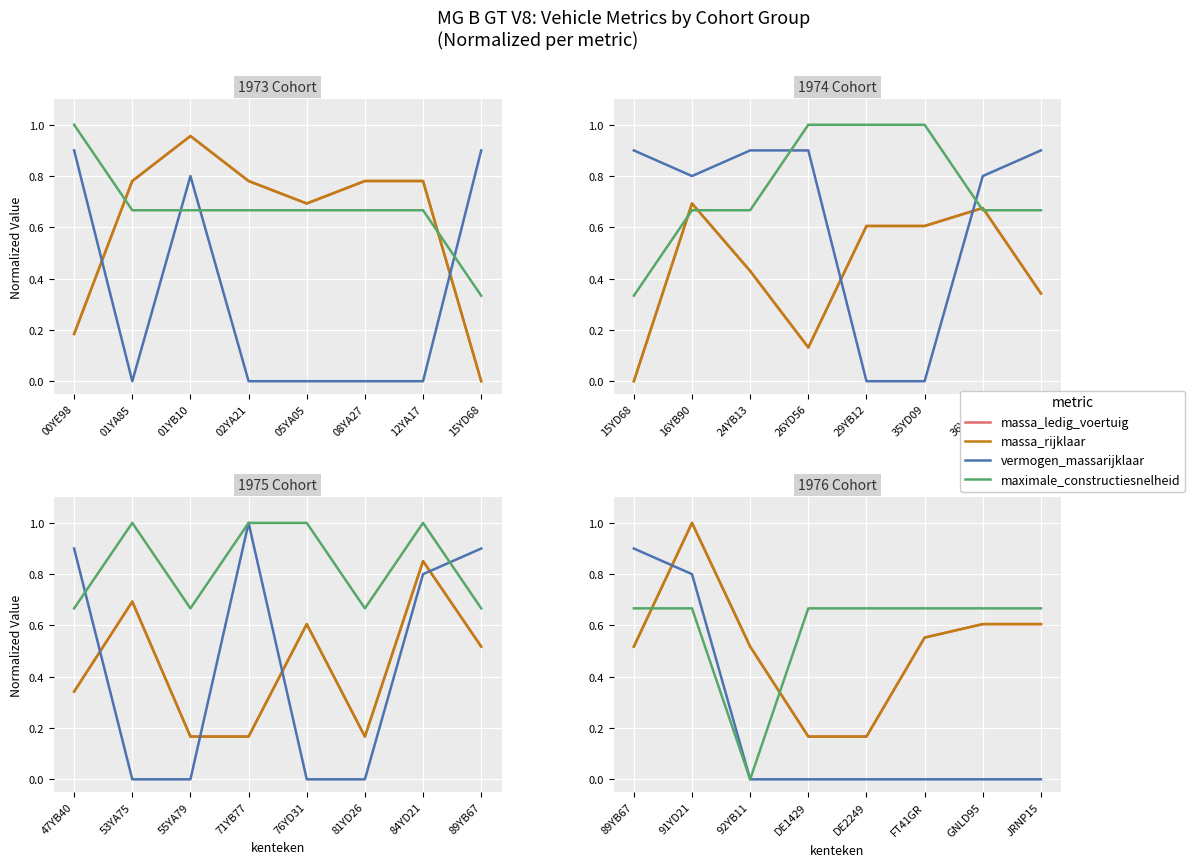

True or false: massa_ledig_voertuig has a value of 1.0 at 91YD21.

True